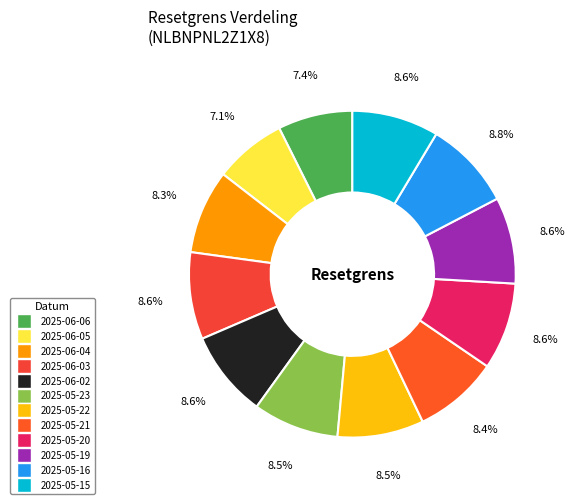

How many segments does this pie chart have?

12